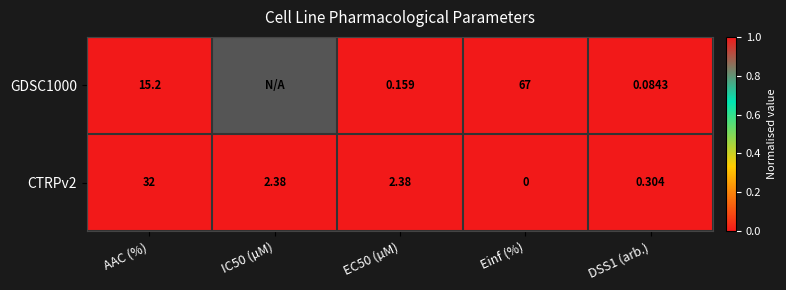

Where does the CTRPv2 series first go above 2?

AAC (%)